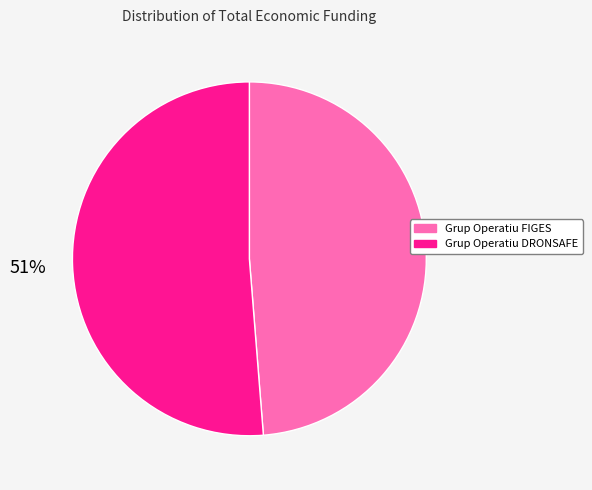

How many segments does this pie chart have?

2